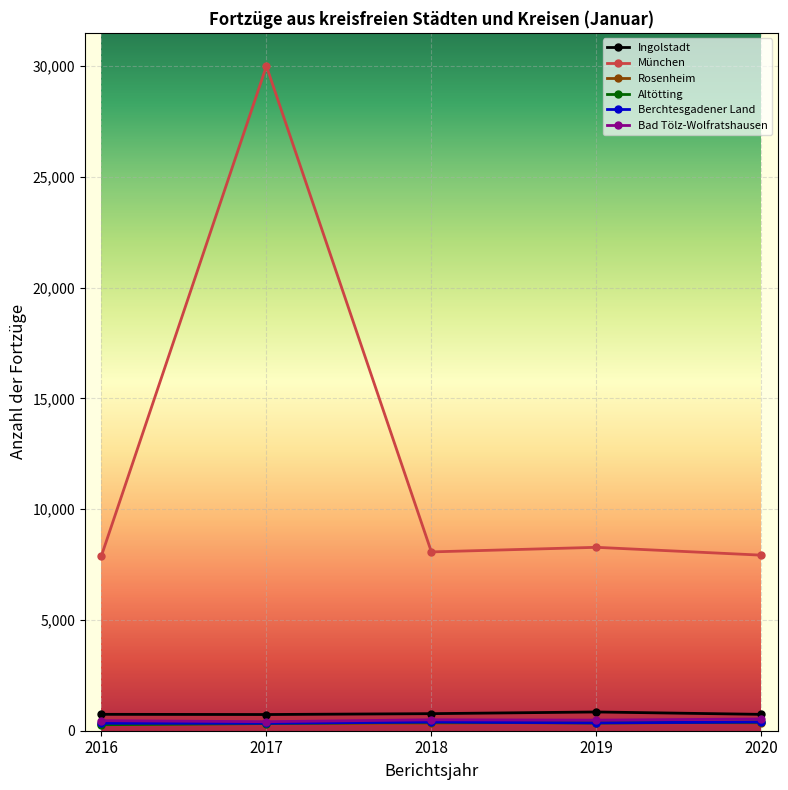

How many data points in Altötting are less than 346?

2